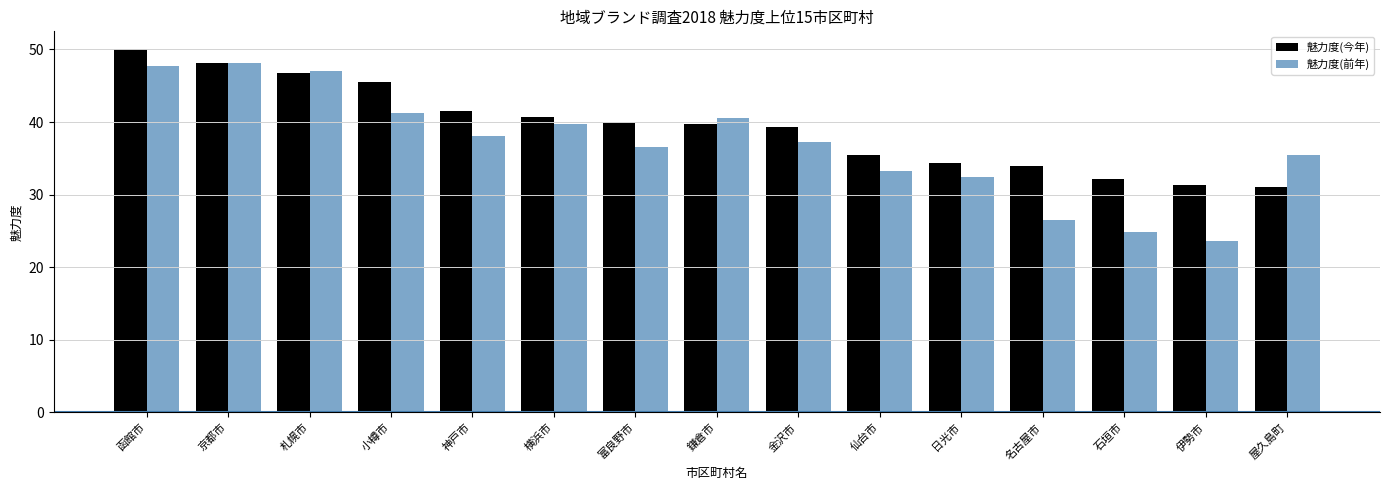

Are the bars grouped side by side (vs. stacked)?

Yes